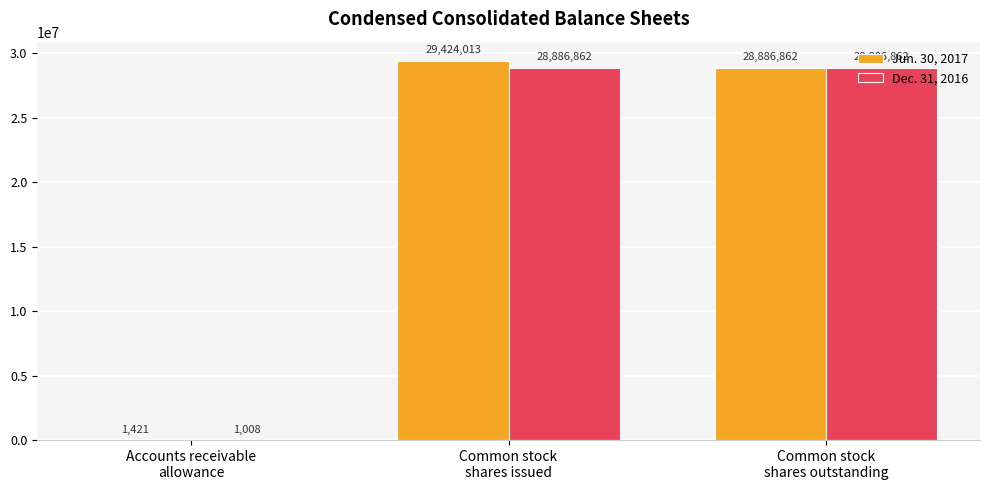

What is the sum of the Dec. 31, 2016 values at Common stock
shares issued and Accounts receivable
allowance?

28887870